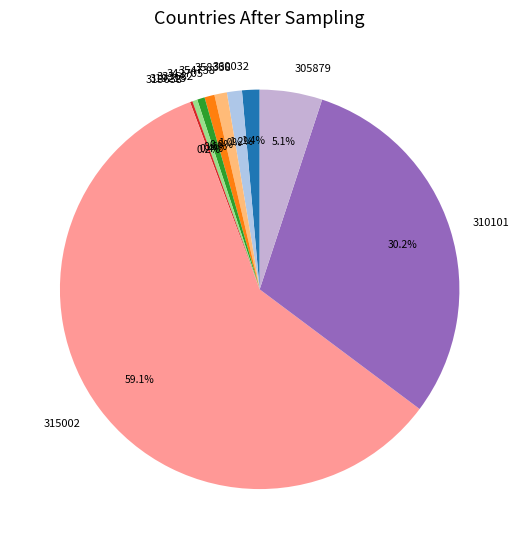

Which category accounts for the majority?

315002